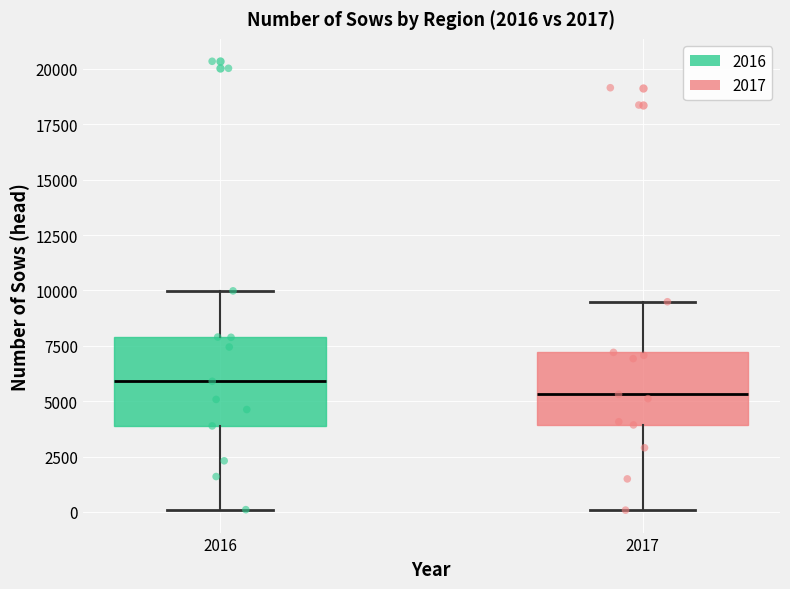

Reading left to right, read every box against the y-axis: the position of its median line, the range the box covers, and the ends of its whiskers. The values are not printed on the chart, so give them approximately, as read against the axis.

2016: median 6000, box 4000 to 8000, whiskers 0 to 10000
2017: median 5500, box 4000 to 7000, whiskers 0 to 9500